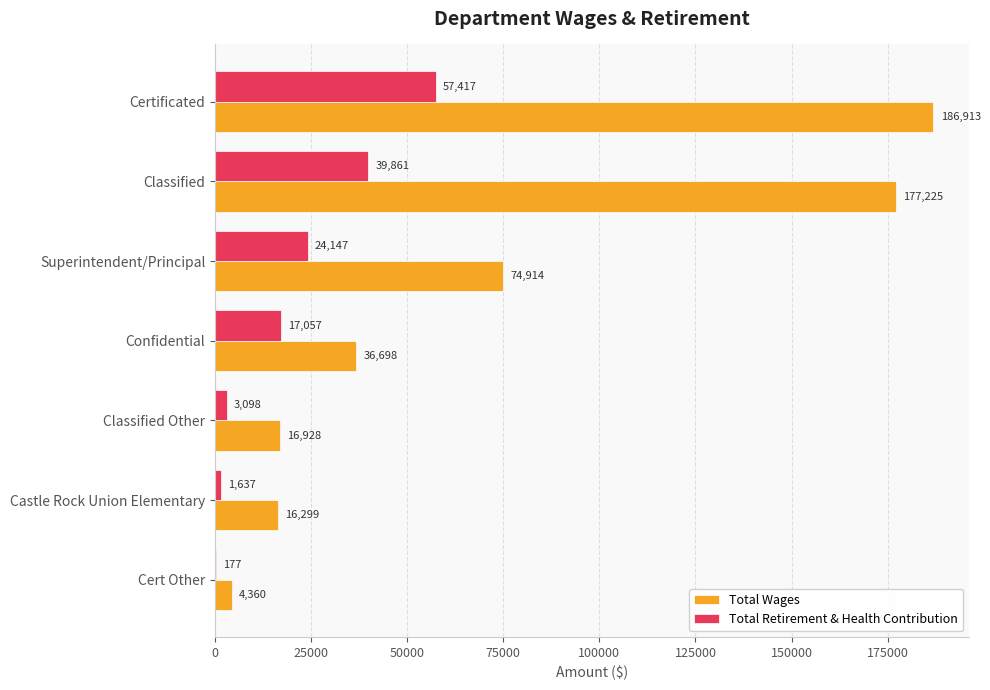

The value of Total Wages at Classified Other is 16928. True or false?

True